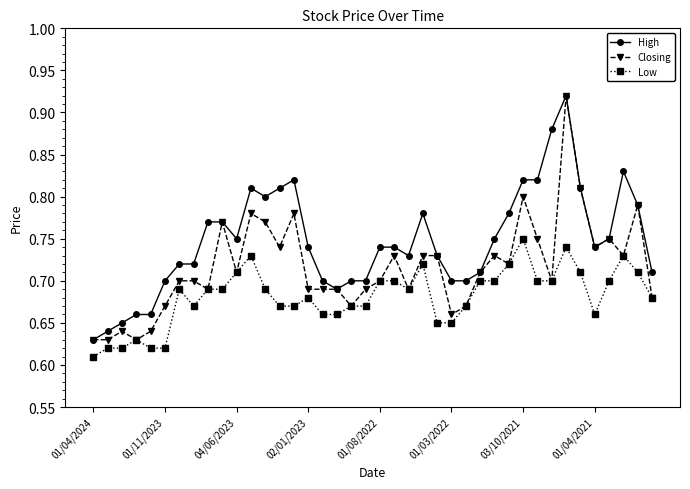

At how many categories does at least one series exceed 0?

40